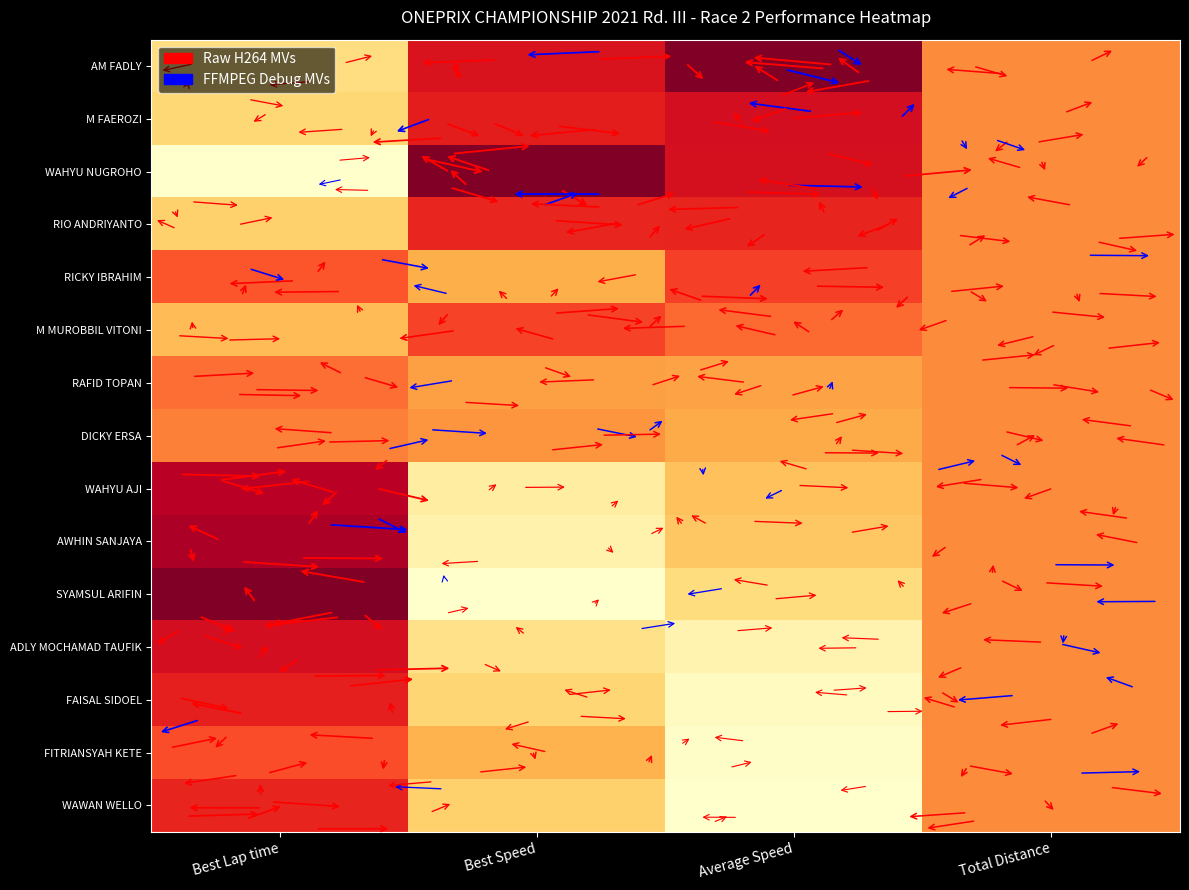

Rank the series by their maximum value, from highest to lowest.

AM FADLY, WAHYU NUGROHO, SYAMSUL ARIFIN, AWHIN SANJAYA, WAHYU AJI, M FAEROZI, ADLY MOCHAMAD TAUFIK, FAISAL SIDOEL, RIO ANDRIYANTO, WAWAN WELLO, RICKY IBRAHIM, M MUROBBIL VITONI, FITRIANSYAH KETE, RAFID TOPAN, DICKY ERSA